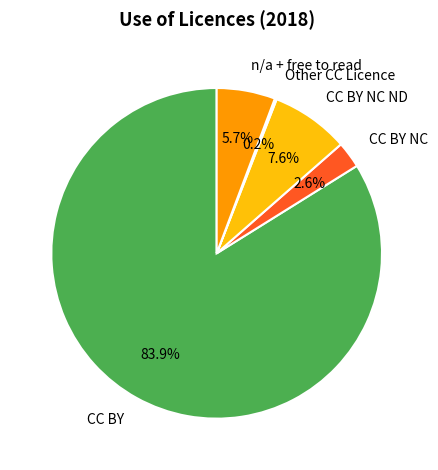

What is the total percentage of CC BY NC ND and CC BY NC?

10.2%